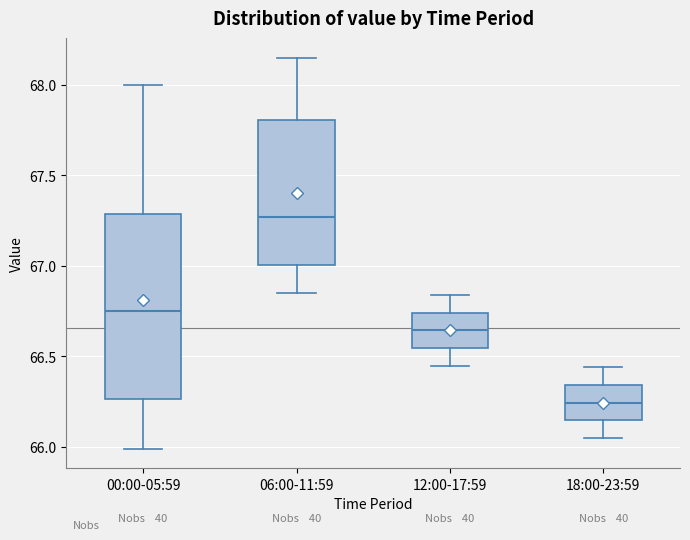

Which box is the tallest, from its lower edge to its upper edge?

00:00-05:59